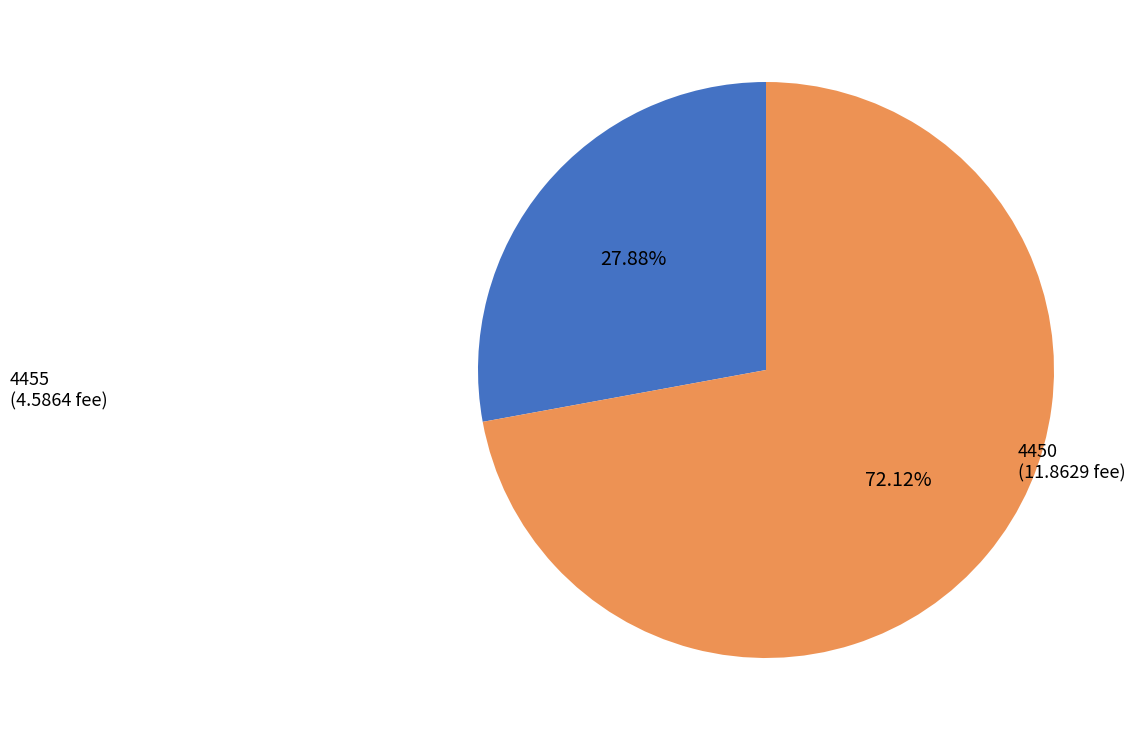

Combined, what portion of the pie is 4450 and 4455?

100.0%